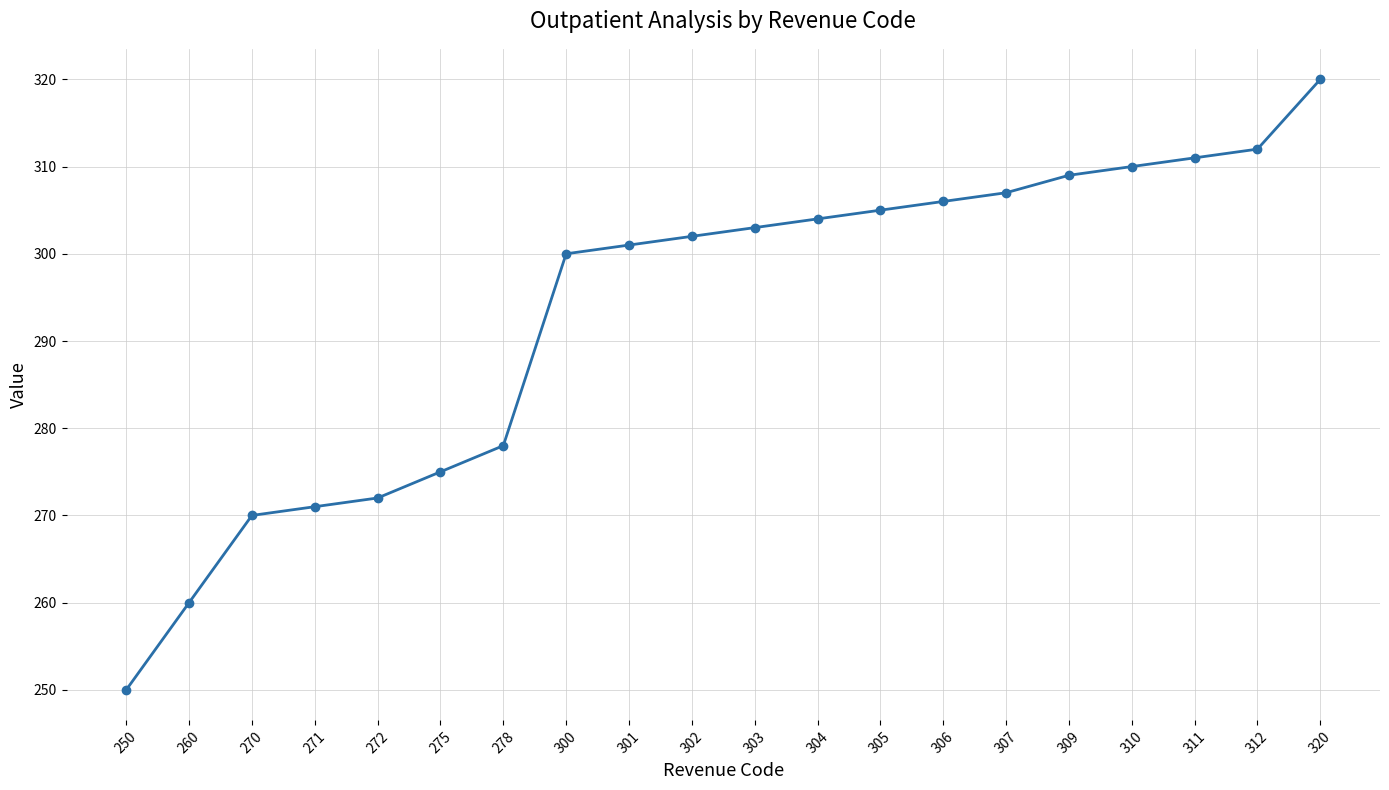

Where is the data nearest to the value 285?

278